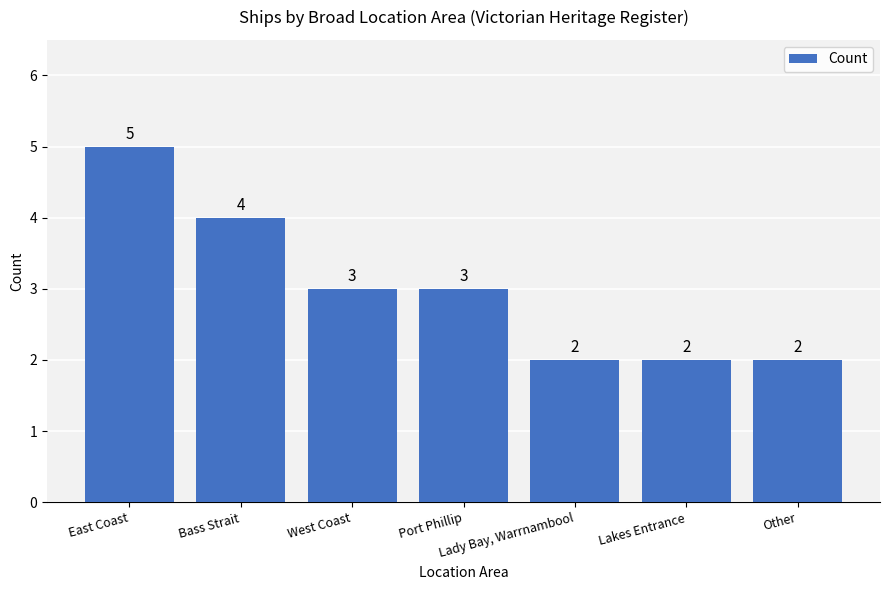

What is the sum of the values at Lady Bay, Warrnambool and East Coast?

7